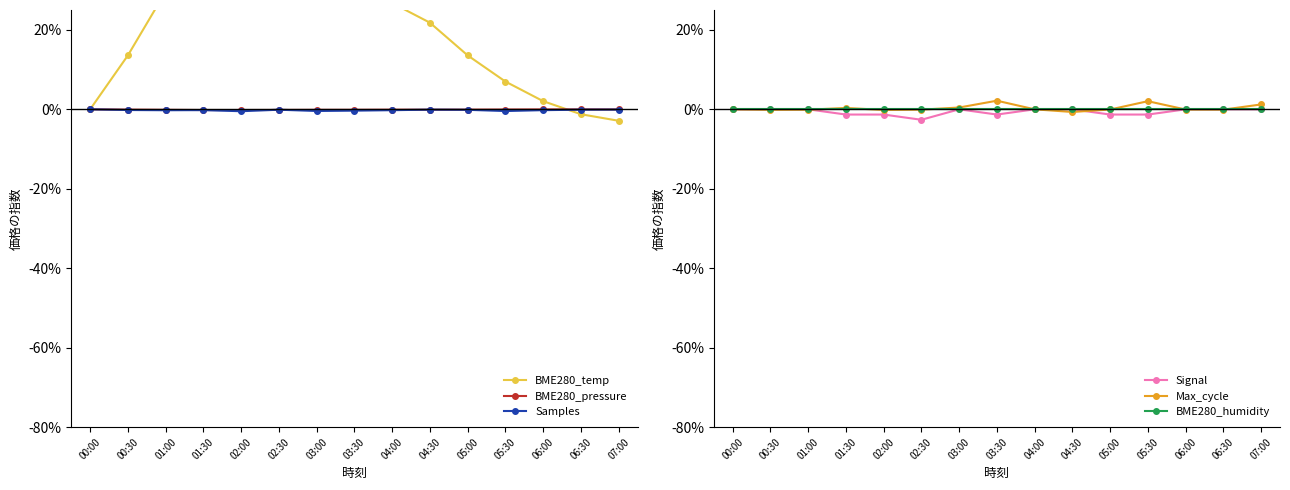

Is the value of Samples at 04:30 greater than the value of Signal at 05:00?

Yes